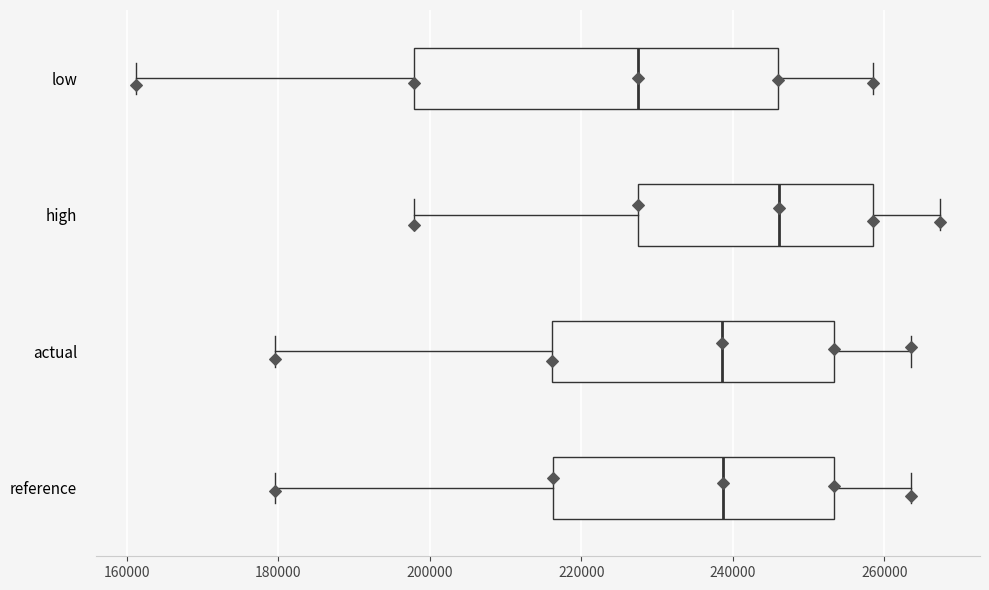

Which box's median line is the furthest to the right?

high